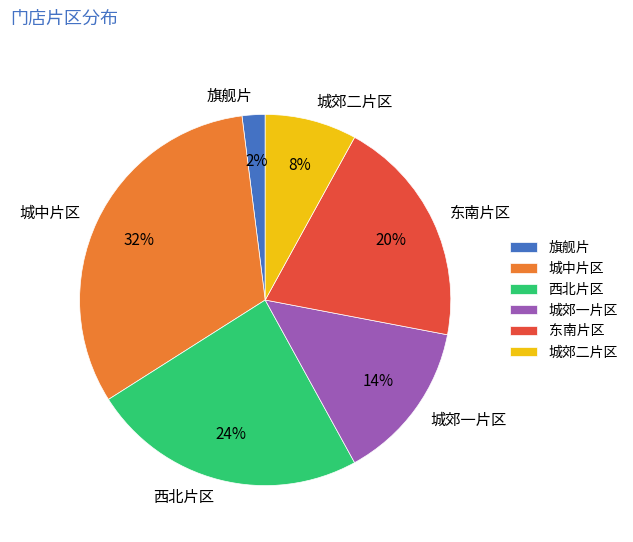

Approximately how many times larger is the value at 西北片区 compared to 城郊一片区?

1.7